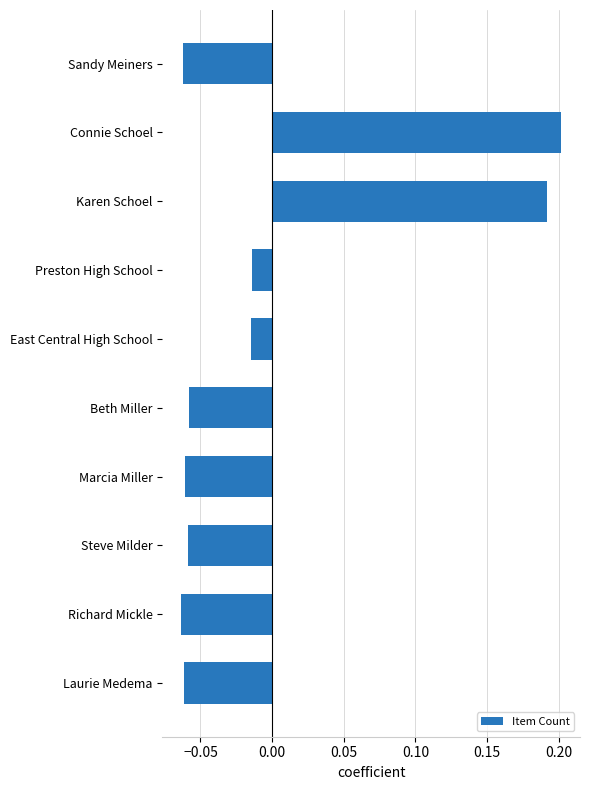

The chart shows a value of 0.2 at Karen Schoel. True or false?

True